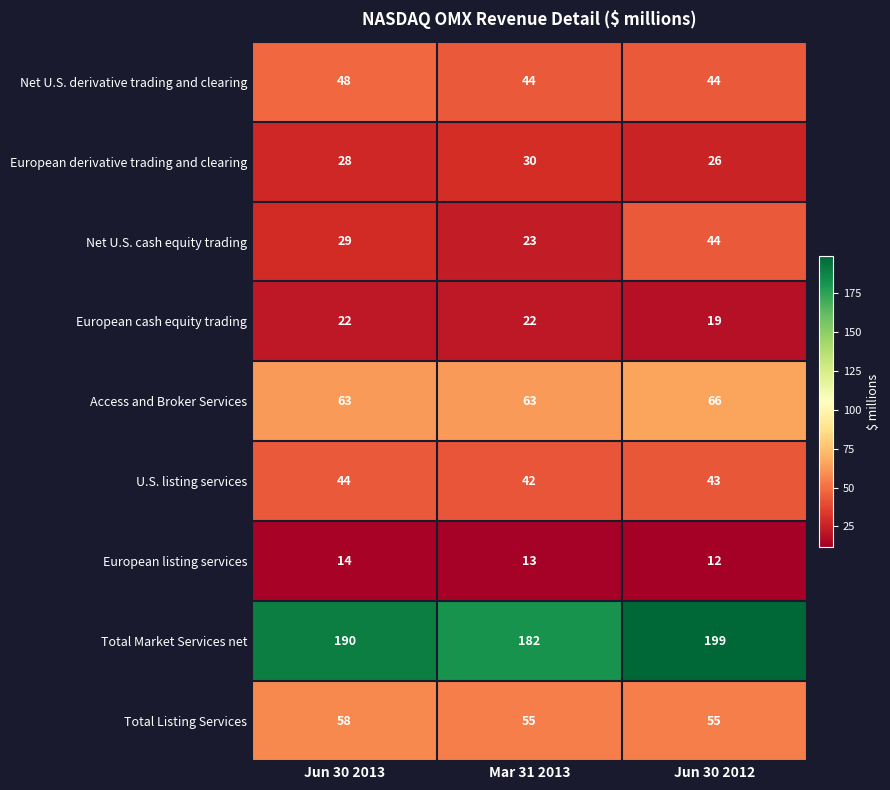

Reading right to left, extract all data points from this chart.

Net U.S. derivative trading and clearing: Jun 30 2012=44	Mar 31 2013=44	Jun 30 2013=48
European derivative trading and clearing: Jun 30 2012=26	Mar 31 2013=30	Jun 30 2013=28
Net U.S. cash equity trading: Jun 30 2012=44	Mar 31 2013=23	Jun 30 2013=29
European cash equity trading: Jun 30 2012=19	Mar 31 2013=22	Jun 30 2013=22
Access and Broker Services: Jun 30 2012=66	Mar 31 2013=63	Jun 30 2013=63
U.S. listing services: Jun 30 2012=43	Mar 31 2013=42	Jun 30 2013=44
European listing services: Jun 30 2012=12	Mar 31 2013=13	Jun 30 2013=14
Total Market Services net: Jun 30 2012=199	Mar 31 2013=182	Jun 30 2013=190
Total Listing Services: Jun 30 2012=55	Mar 31 2013=55	Jun 30 2013=58